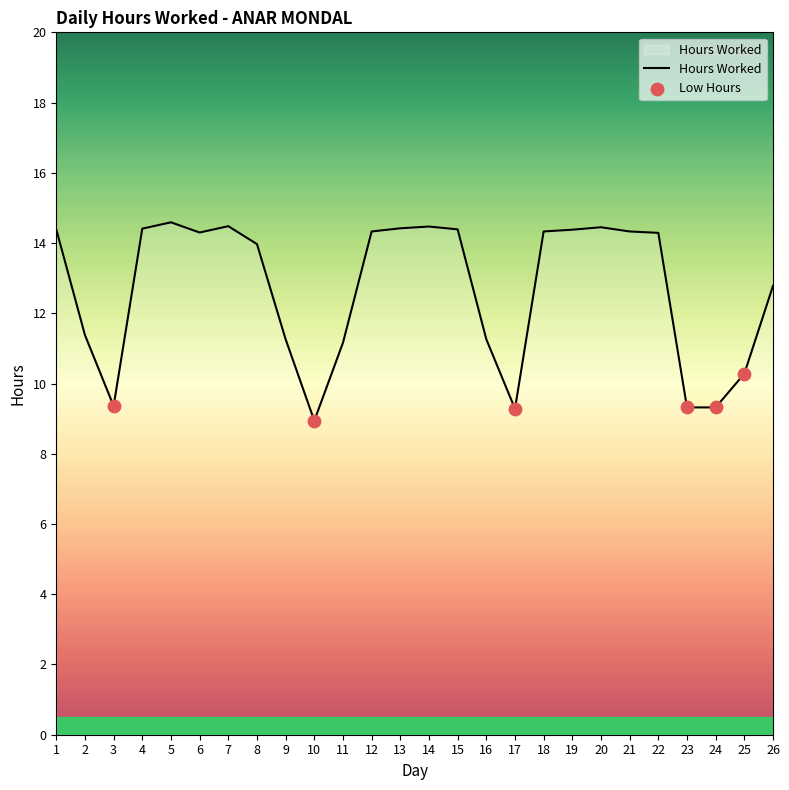

Which has a higher value, 10 or 19?

19